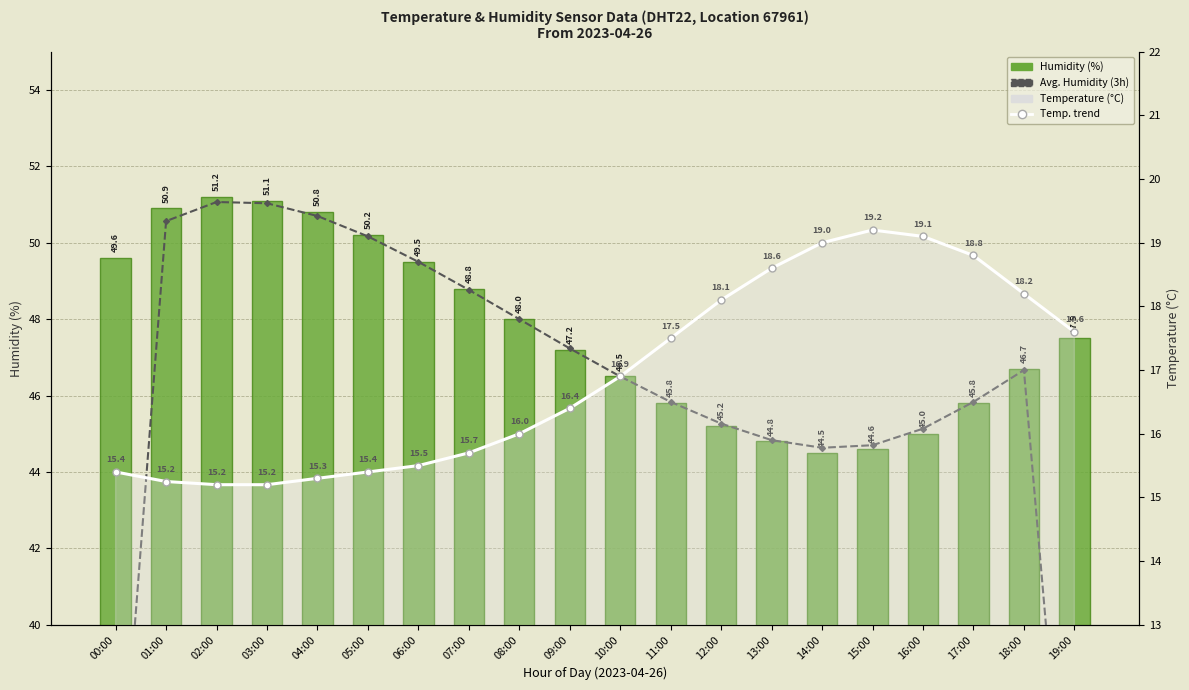

The value of Temperature (°C) at 11:00 is 31.1. True or false?

False